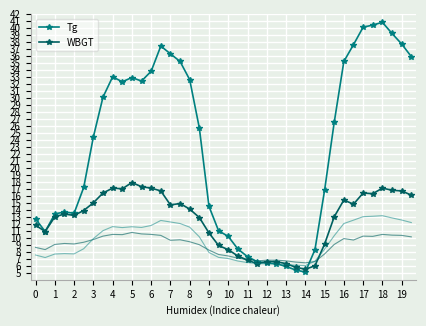

Reading left to right, list all the values displayed in this chart.

Tg: 12.7	10.9	13.4	13.7	13.5	17.2	24.4	30.1	33.0	32.3	32.9	32.4	33.8	37.4	36.3	35.2	32.6	25.7	14.5	11.0	10.2	8.4	7.3	6.6	6.4	6.3	5.9	5.4	5.1	8.3	16.8	26.5	35.2	37.6	40.1	40.4	40.8	39.2	37.7	35.9
WBGT: 11.8	10.9	13.0	13.4	13.2	13.9	15.0	16.4	17.1	17.0	17.9	17.3	17.1	16.7	14.7	14.9	14.1	12.9	10.7	8.9	8.3	7.4	6.8	6.3	6.6	6.6	6.3	5.8	5.5	6.0	9.1	13.0	15.4	14.8	16.4	16.3	17.1	16.8	16.7	16.1